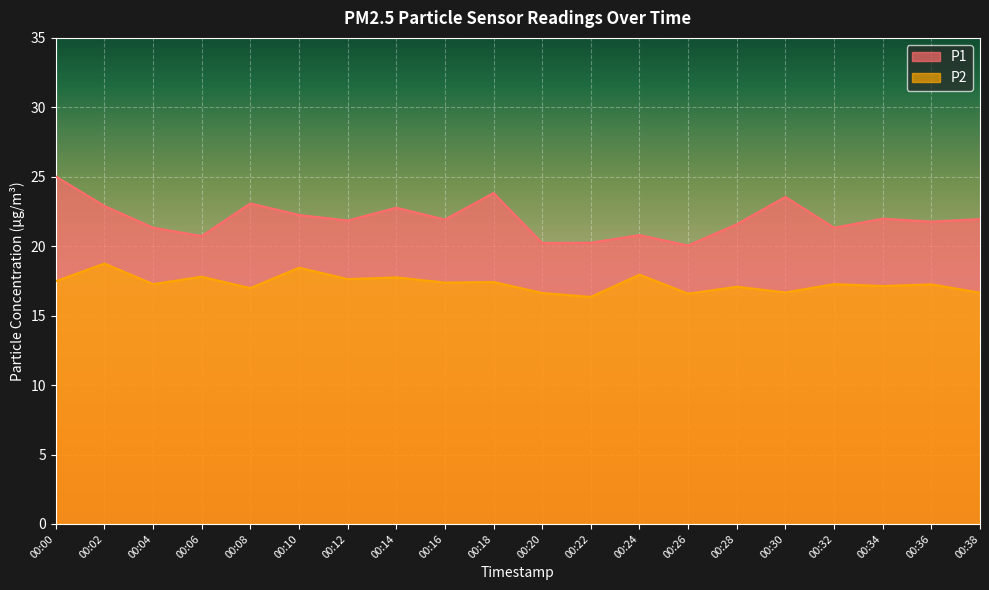

True or false: P1 has more than 0 points higher than both neighbors.

True